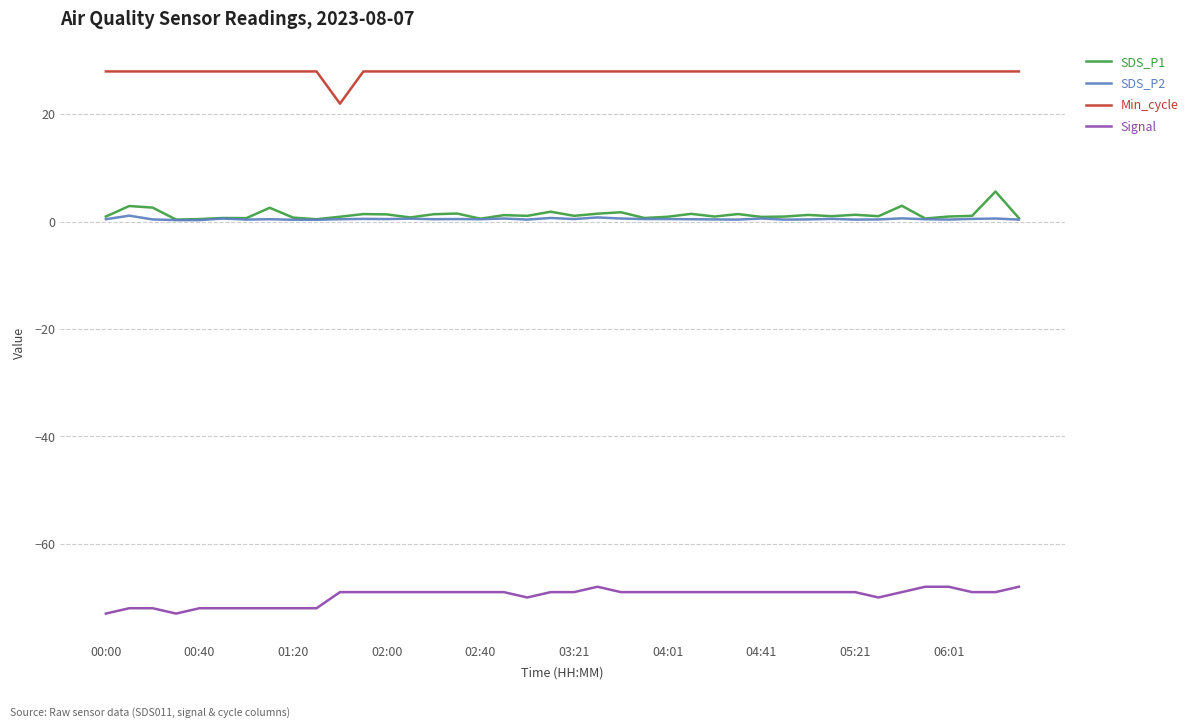

Which series has the largest total across all categories?

Min_cycle